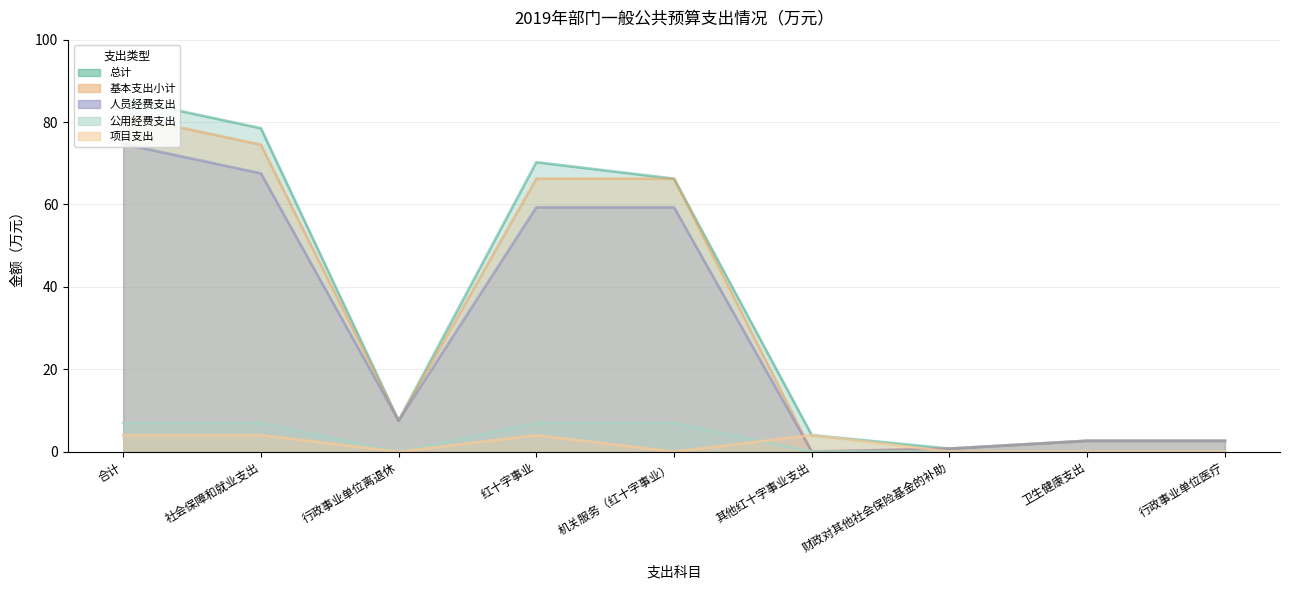

How many values in 项目支出 are above zero?

4